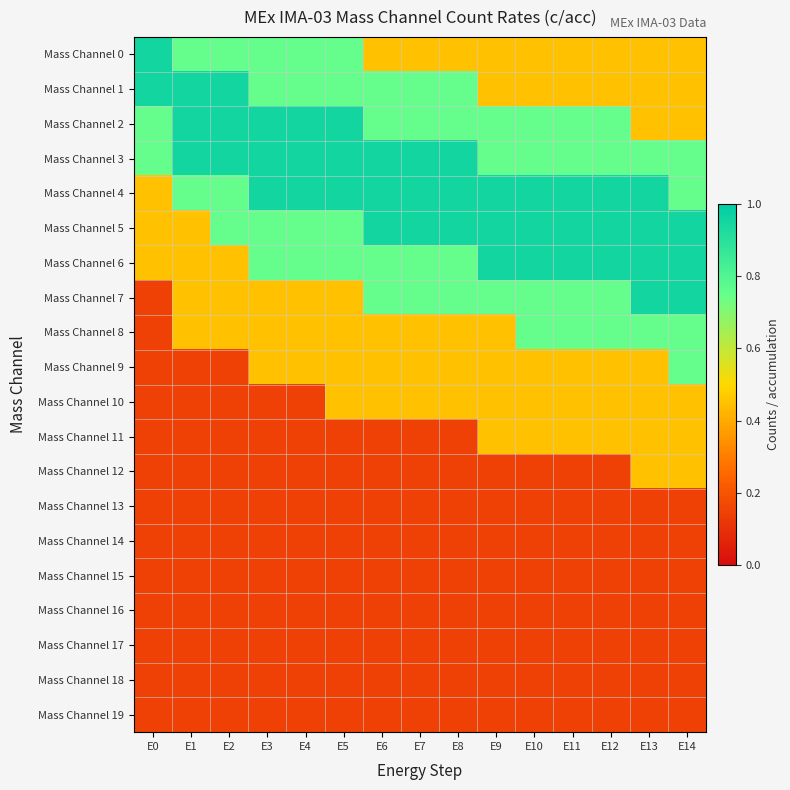

What is the greatest value displayed?

0.9